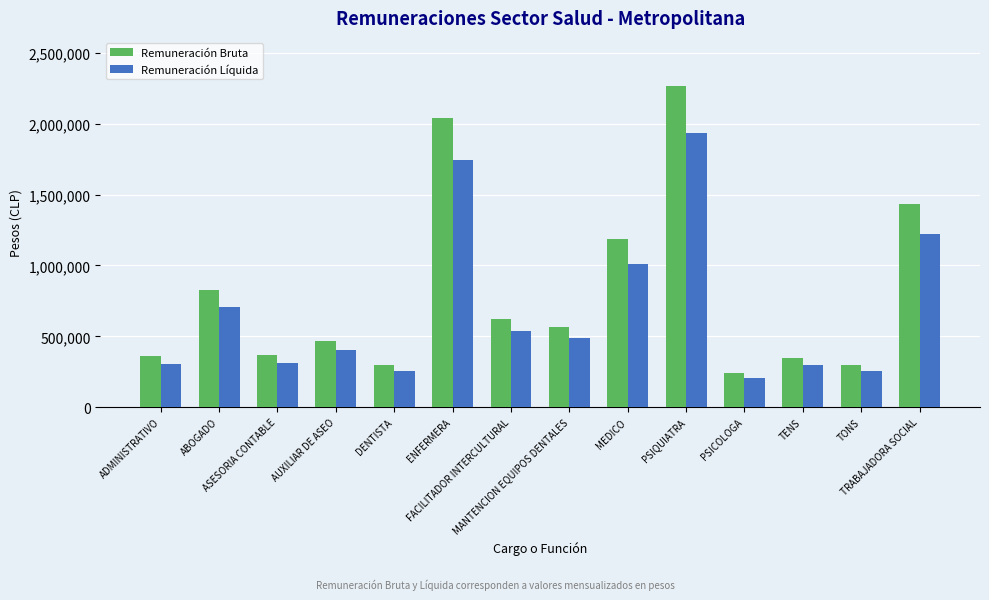

Which series has the largest range (max minus min)?

Remuneración Bruta